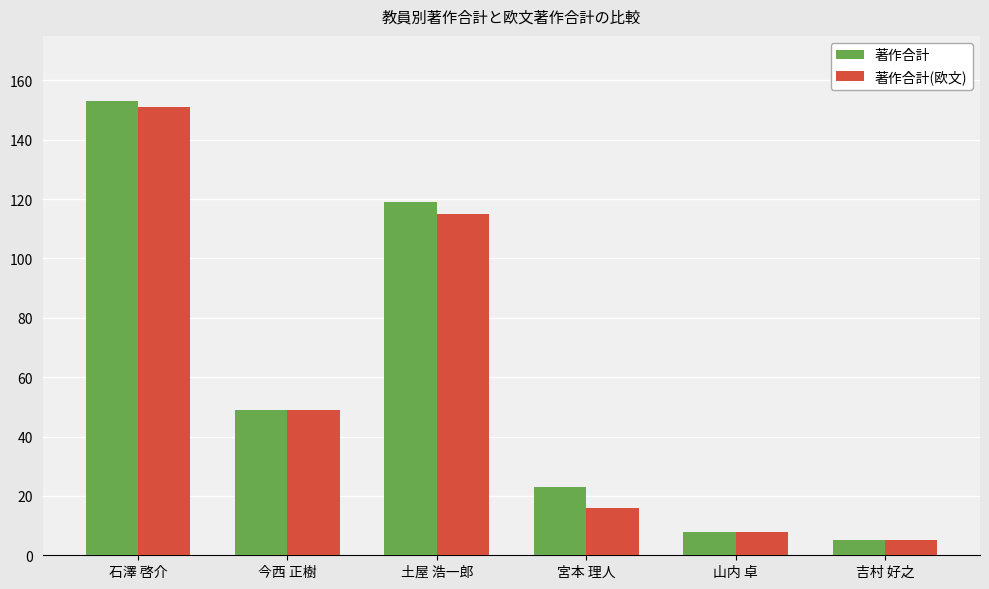

What is the total value across all series at 山内 卓?

16